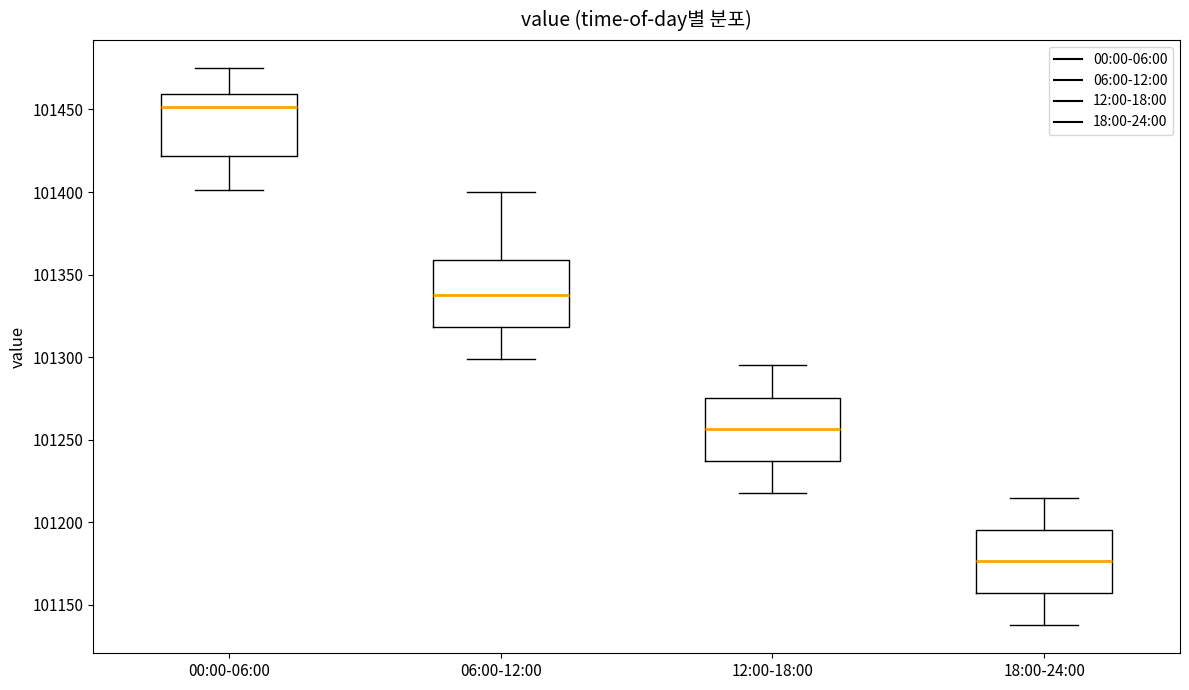

Reading left to right, transcribe this box plot: for each box, give where its median line is, the range the box spans, and where its two whiskers end, as read against the y-axis. The values are not printed on the chart, so give them approximately, as read against the axis.

00:00-06:00: median 101450, box 101420 to 101460, whiskers 101400 to 101475
06:00-12:00: median 101340, box 101320 to 101360, whiskers 101300 to 101400
12:00-18:00: median 101255, box 101235 to 101275, whiskers 101220 to 101295
18:00-24:00: median 101175, box 101155 to 101195, whiskers 101140 to 101215